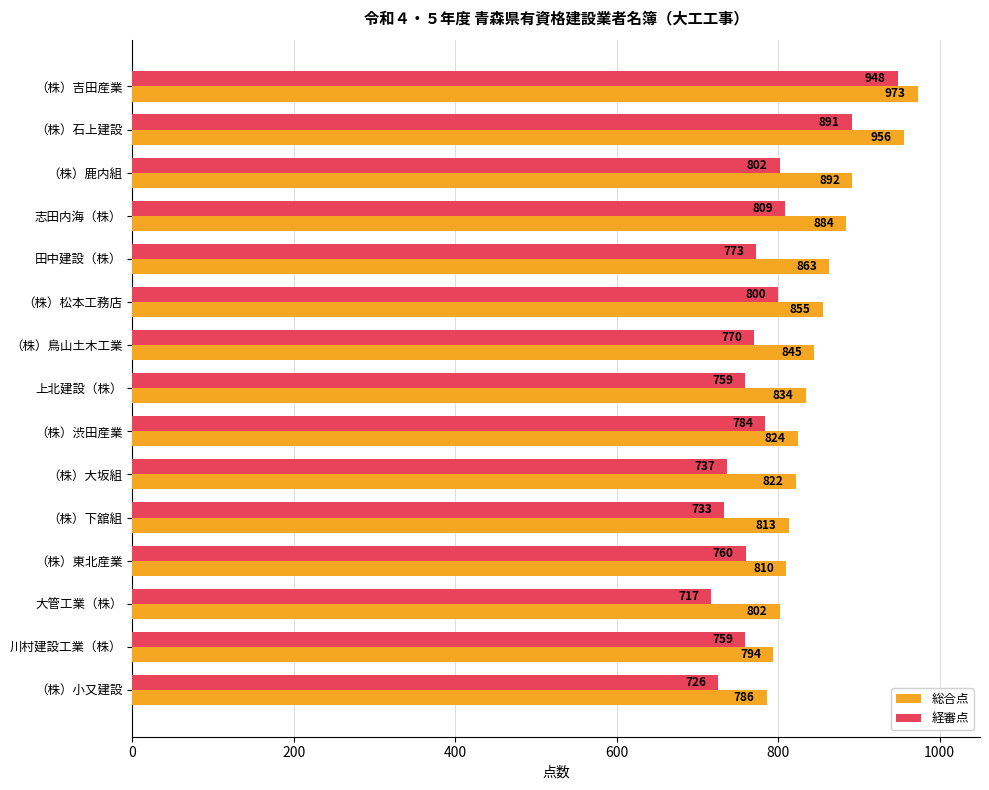

Read the 経審点 value at （株）松本工務店.

800